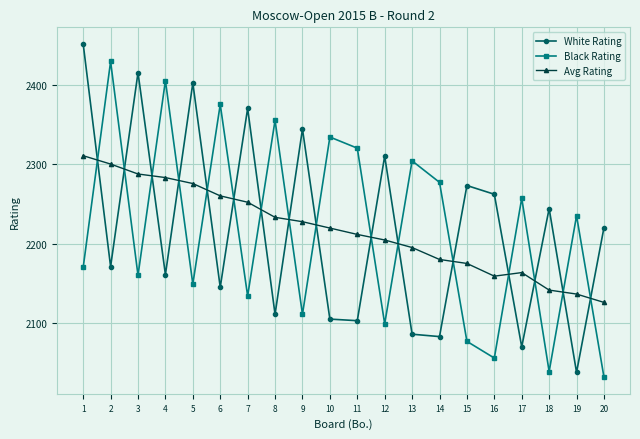

What is the value of the Avg Rating point at the 10th from the left?

2219.5